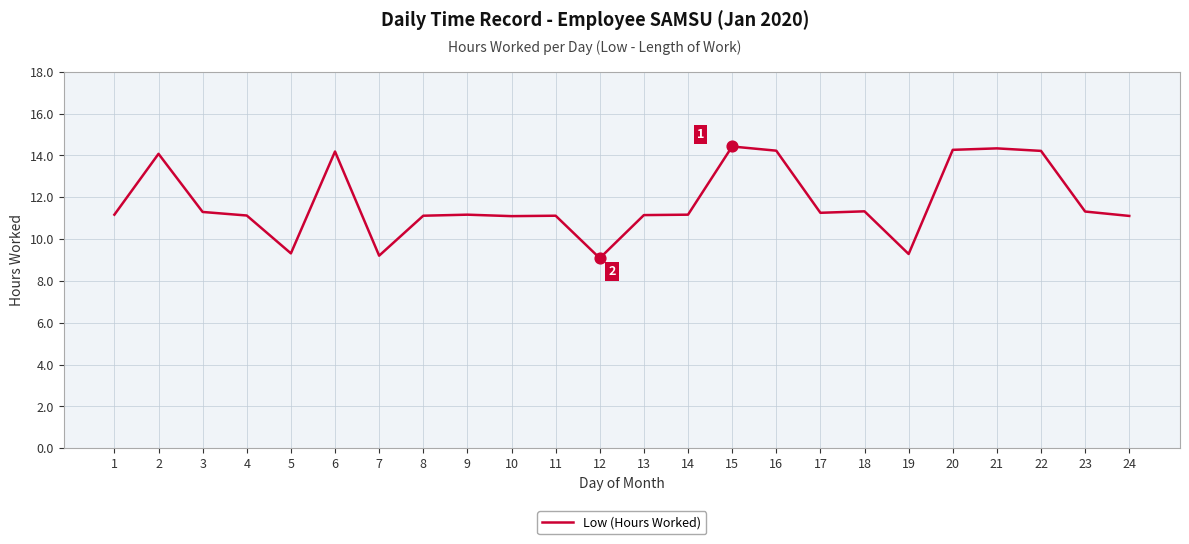

What is the ratio of the value at 23 to the value at 18?

1.0